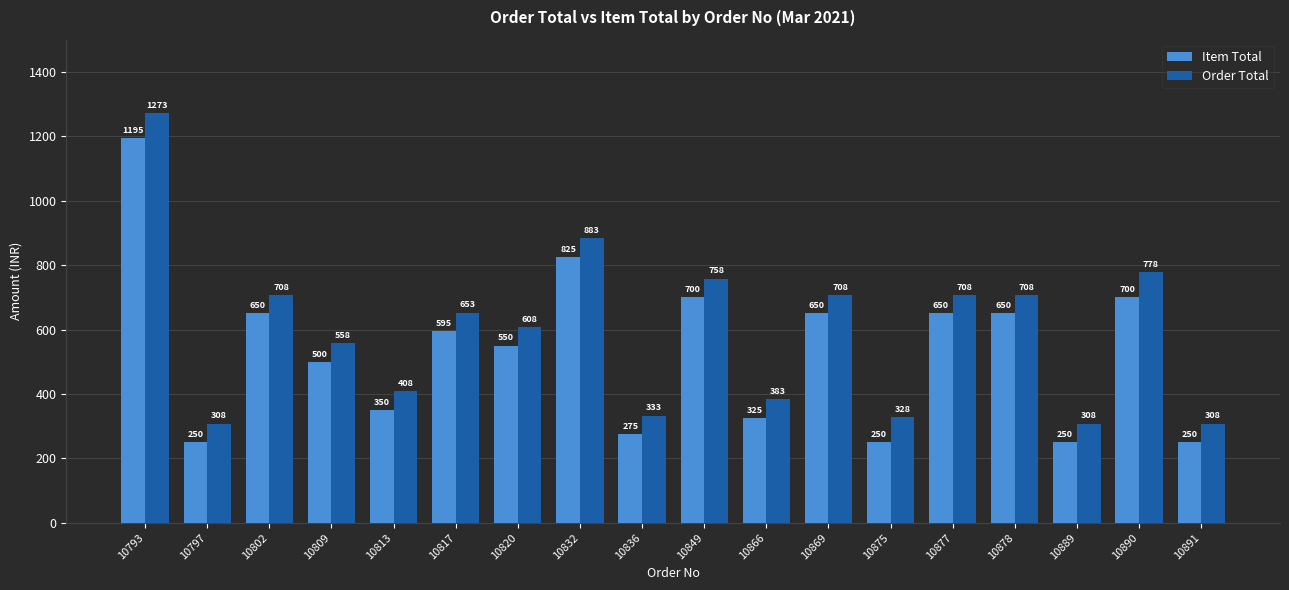

Which label corresponds to the largest value in the chart?

10793